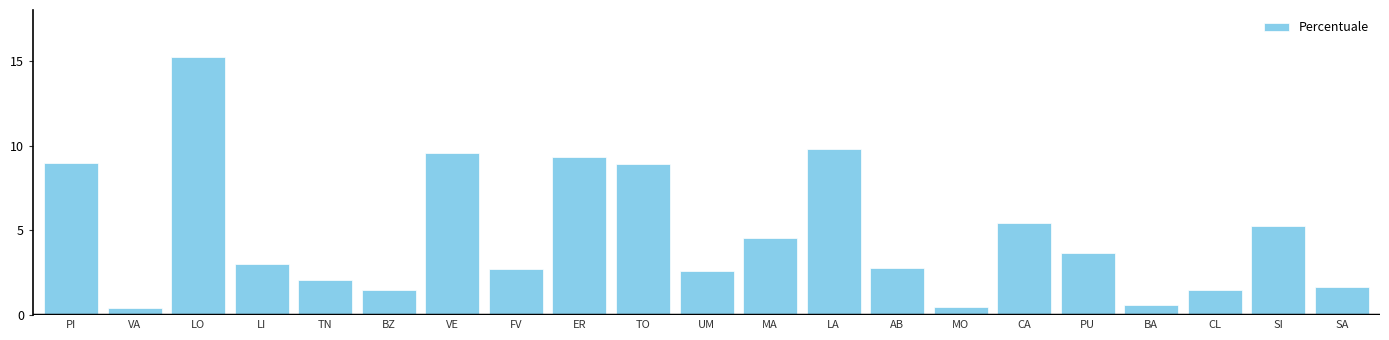

What is the average value?

4.8